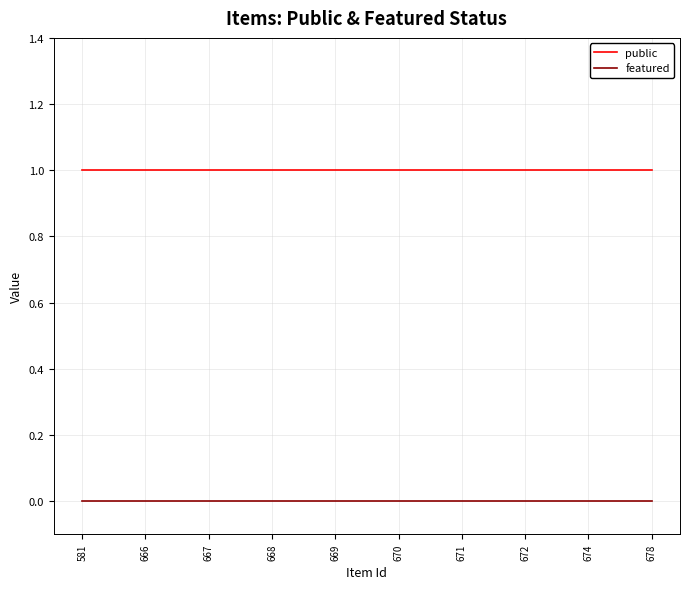

Rank the series at 667 from highest to lowest value.

public, featured